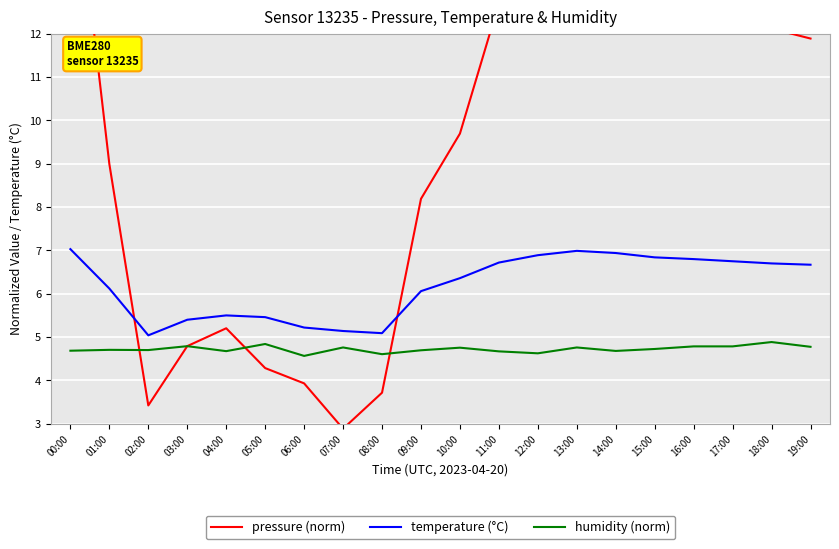

At how many categories does at least one series exceed 13?

7